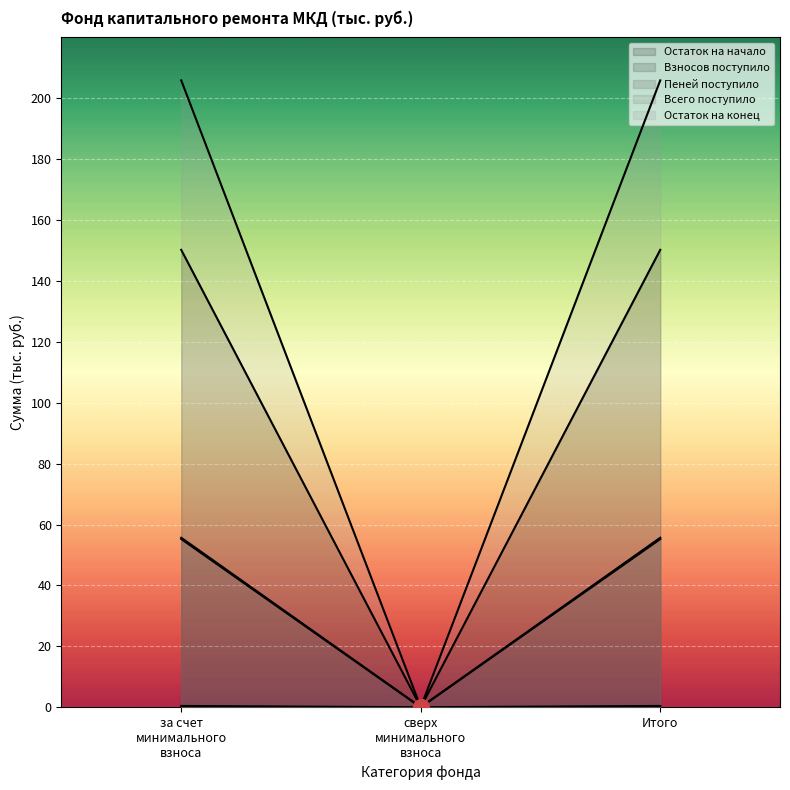

What are all the series names shown in the legend?

Остаток на начало, Взносов поступило, Пеней поступило, Всего поступило, Остаток на конец